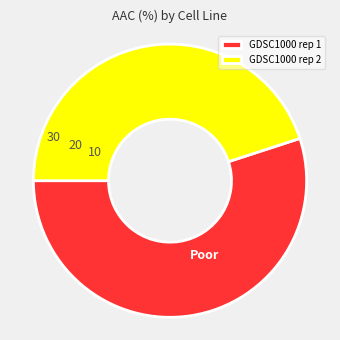

To the nearest percent, what is the difference between the GDSC1000 rep 1 and GDSC1000 rep 2 slice percentages?

10%